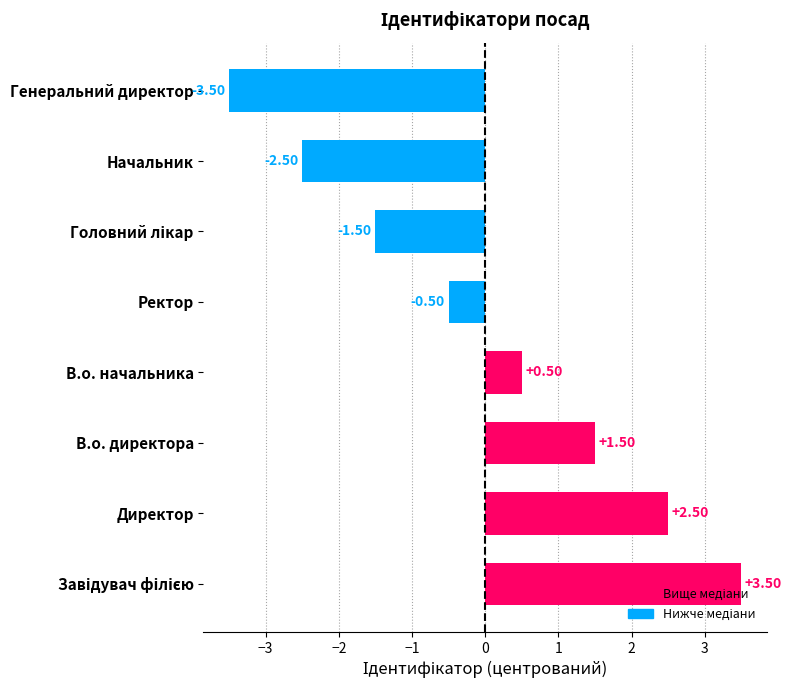

What is the difference between the maximum and minimum values?

7.0